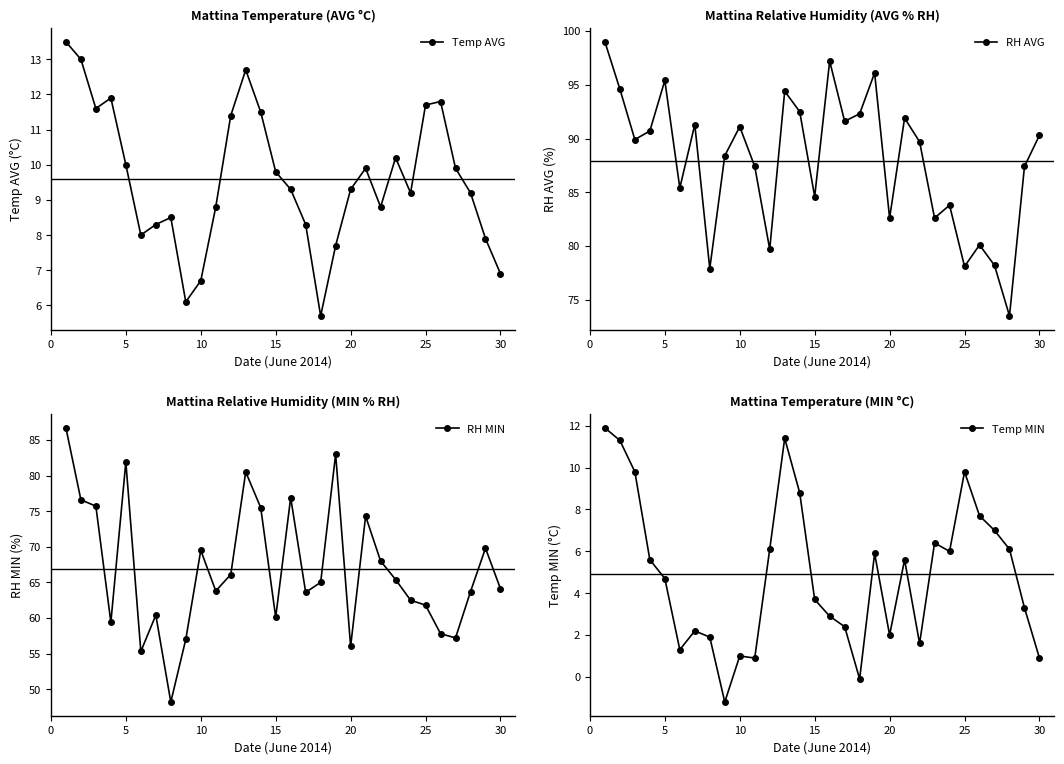

The RH MIN series shows 24.9 at 15. True or false?

False